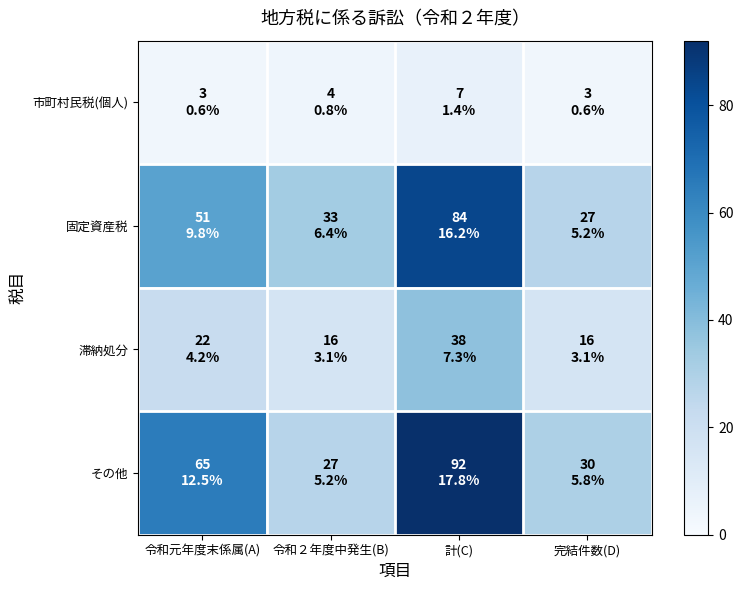

Which label corresponds to the smallest value in the chart?

令和元年度末係属(A)